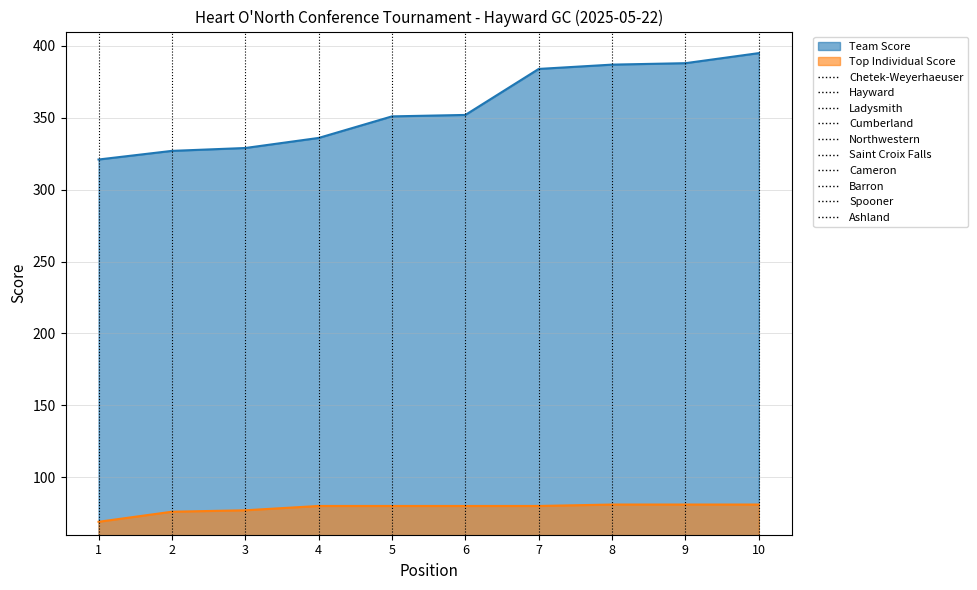

List the labels in order of value, smallest first.

1, 2, 3, 4, 5, 6, 7, 8, 9, 10